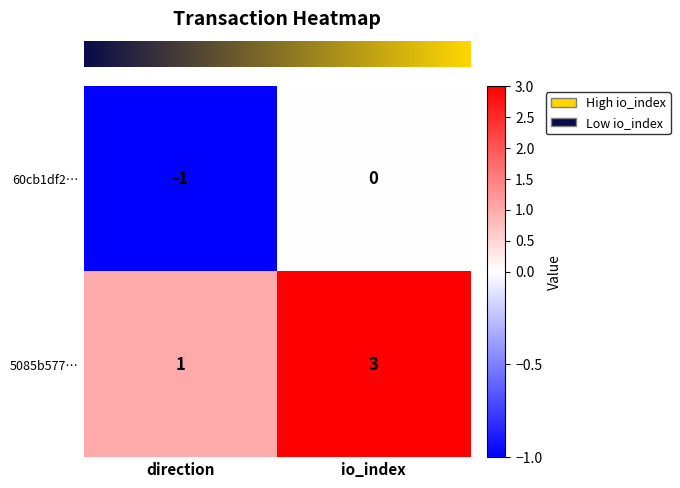

Rank the categories by 5085b577… value from lowest to highest.

direction, io_index